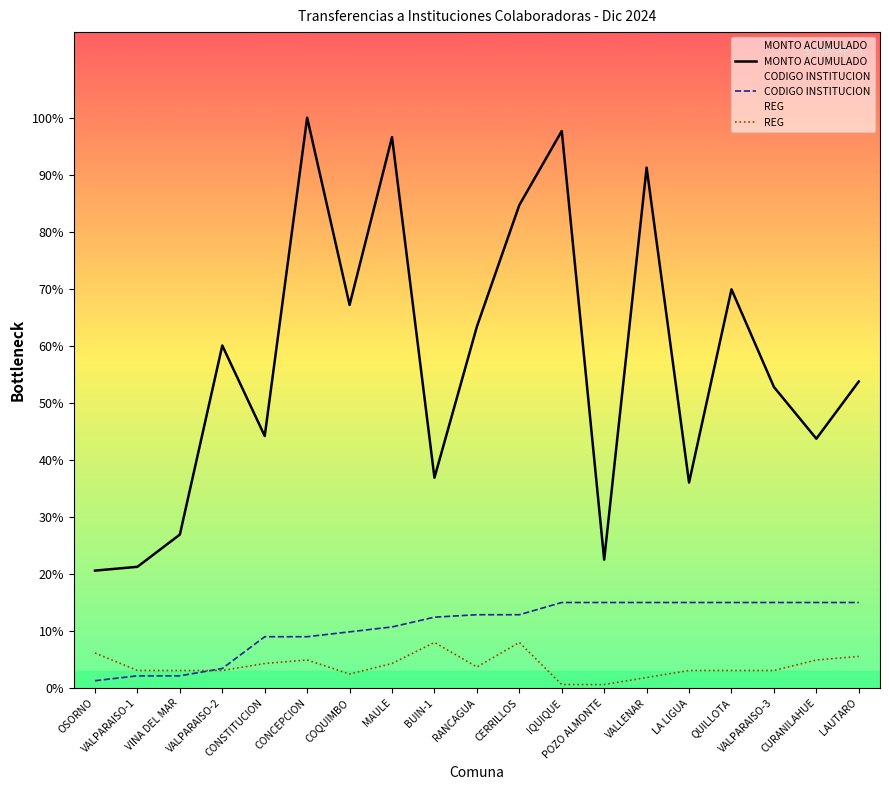

At VINA DEL MAR, list the series in order from largest to smallest.

MONTO ACUMULADO, REG, CODIGO INSTITUCION